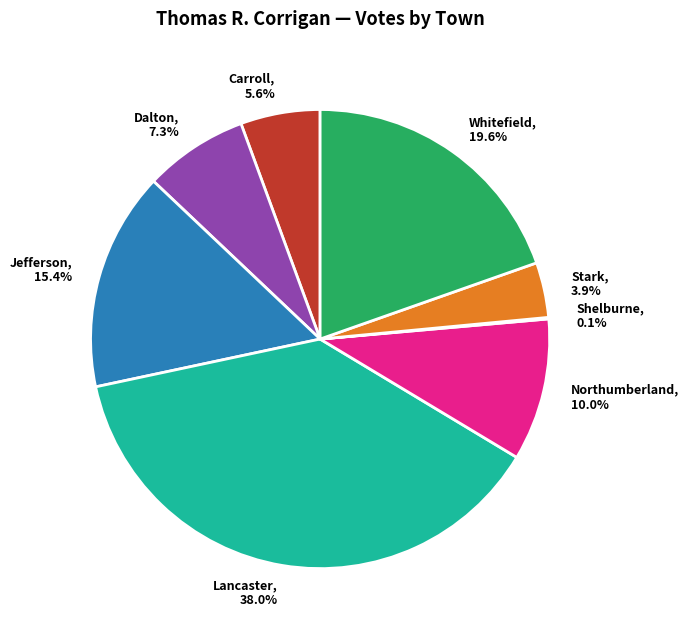

What portion of the pie excludes Whitefield, 19.6%?

80.4%